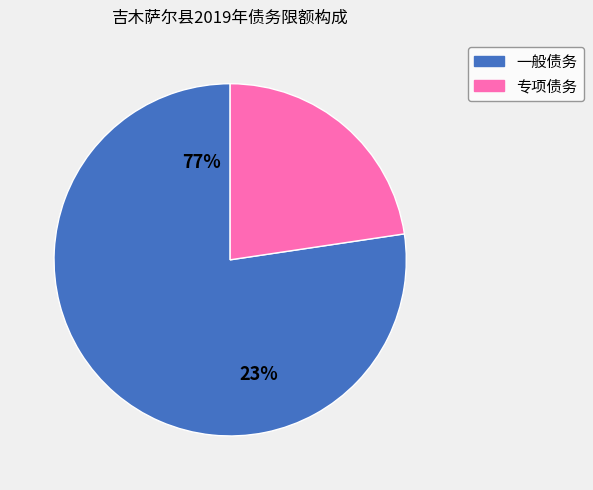

To the nearest percent, what percentage of the pie is 专项债务?

23%